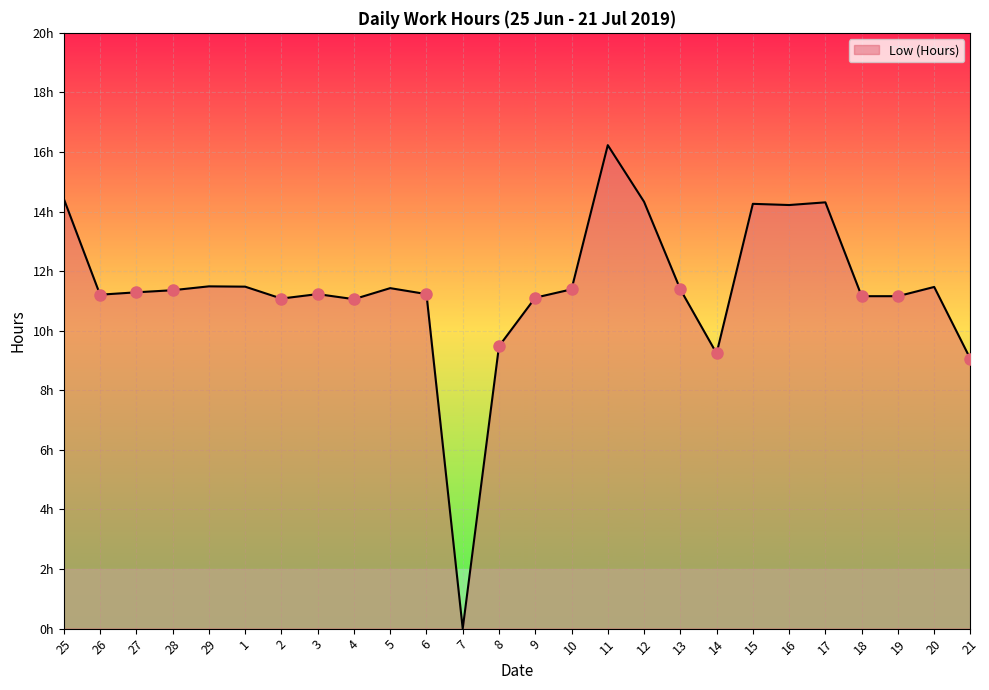

How many points are lower than both their immediate neighbors (excluding endpoints)?

6